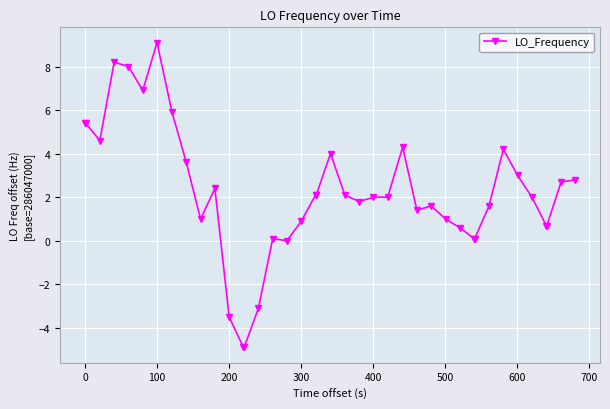

What is the value of the 38th point from the left?

0.7